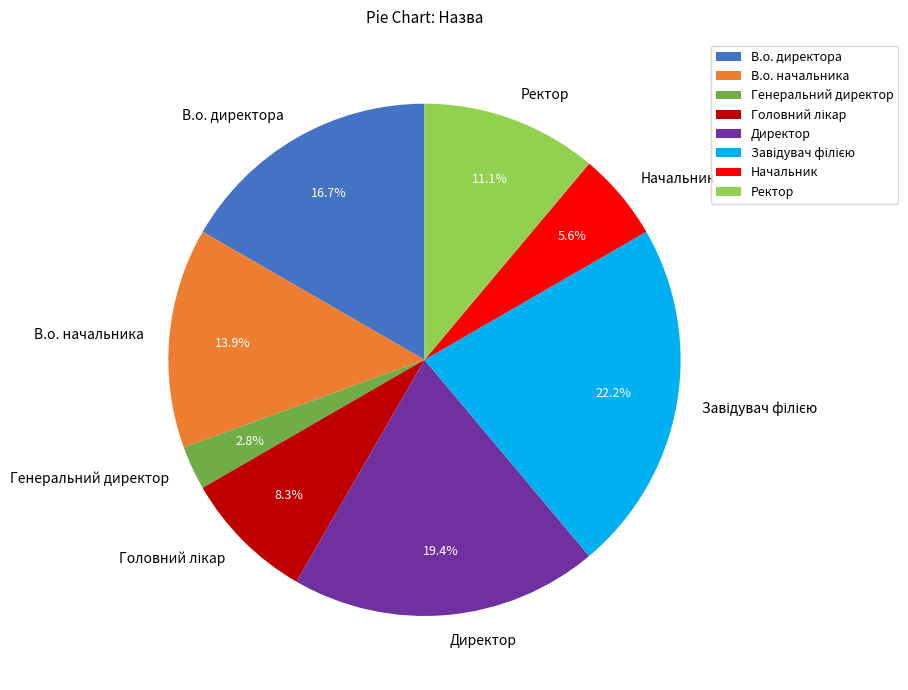

What percentage is the Ректор slice, to the nearest percent?

11%